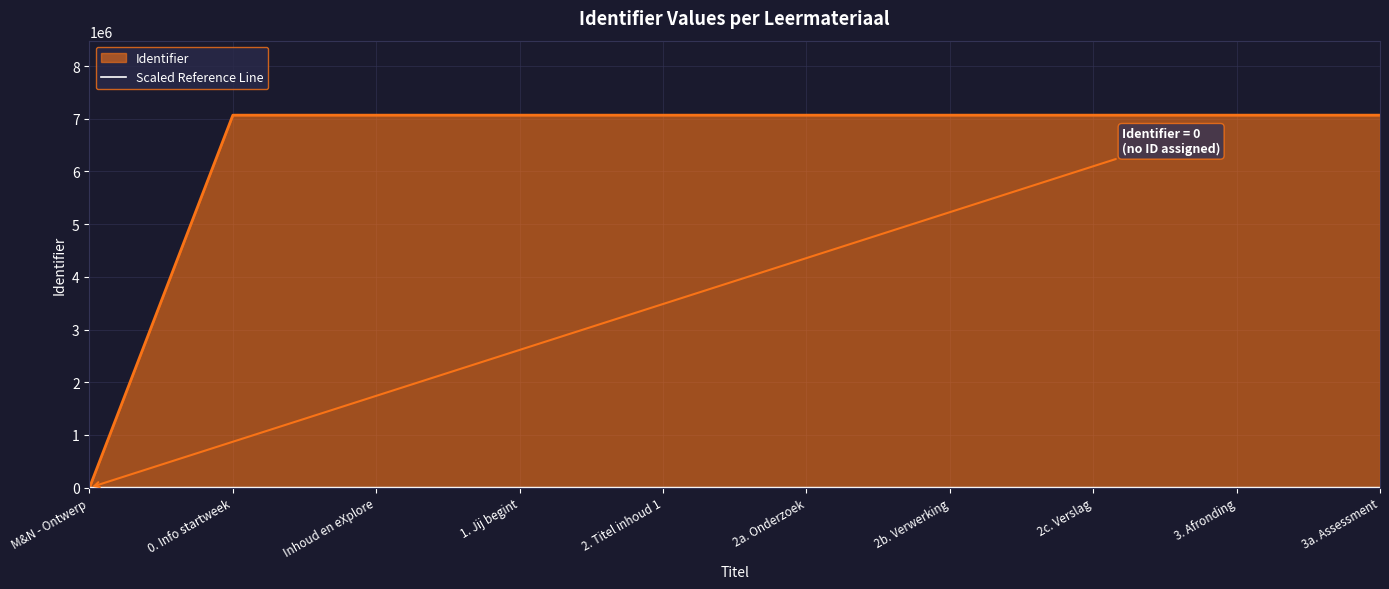

The value at 2a. Onderzoek is 1179.8. True or false?

False